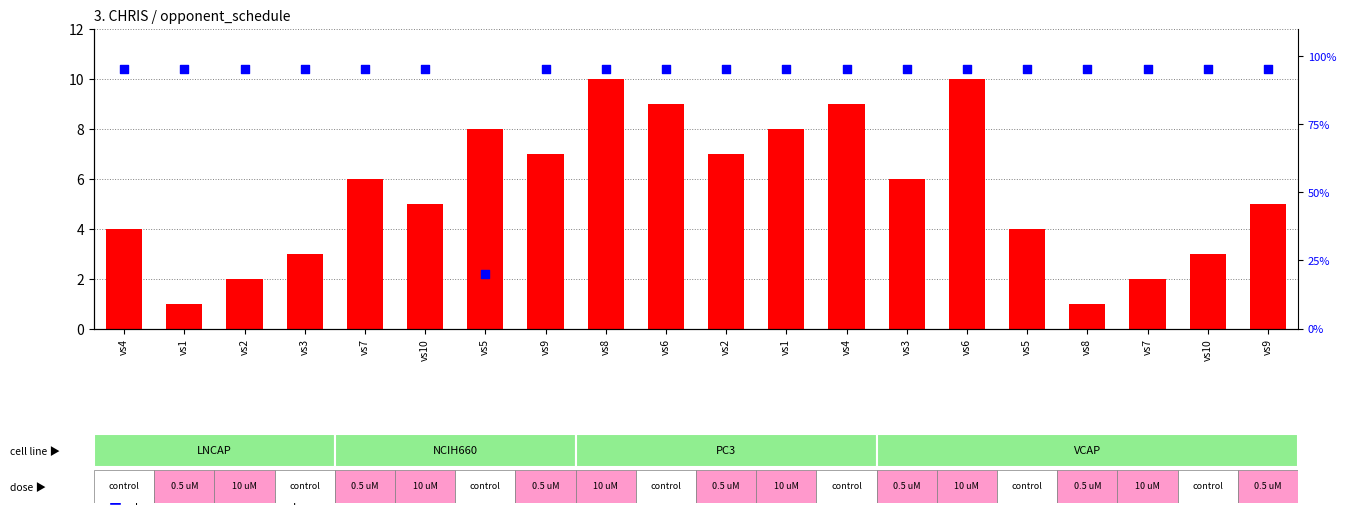

What is the total value across all series at vs4?

13.5